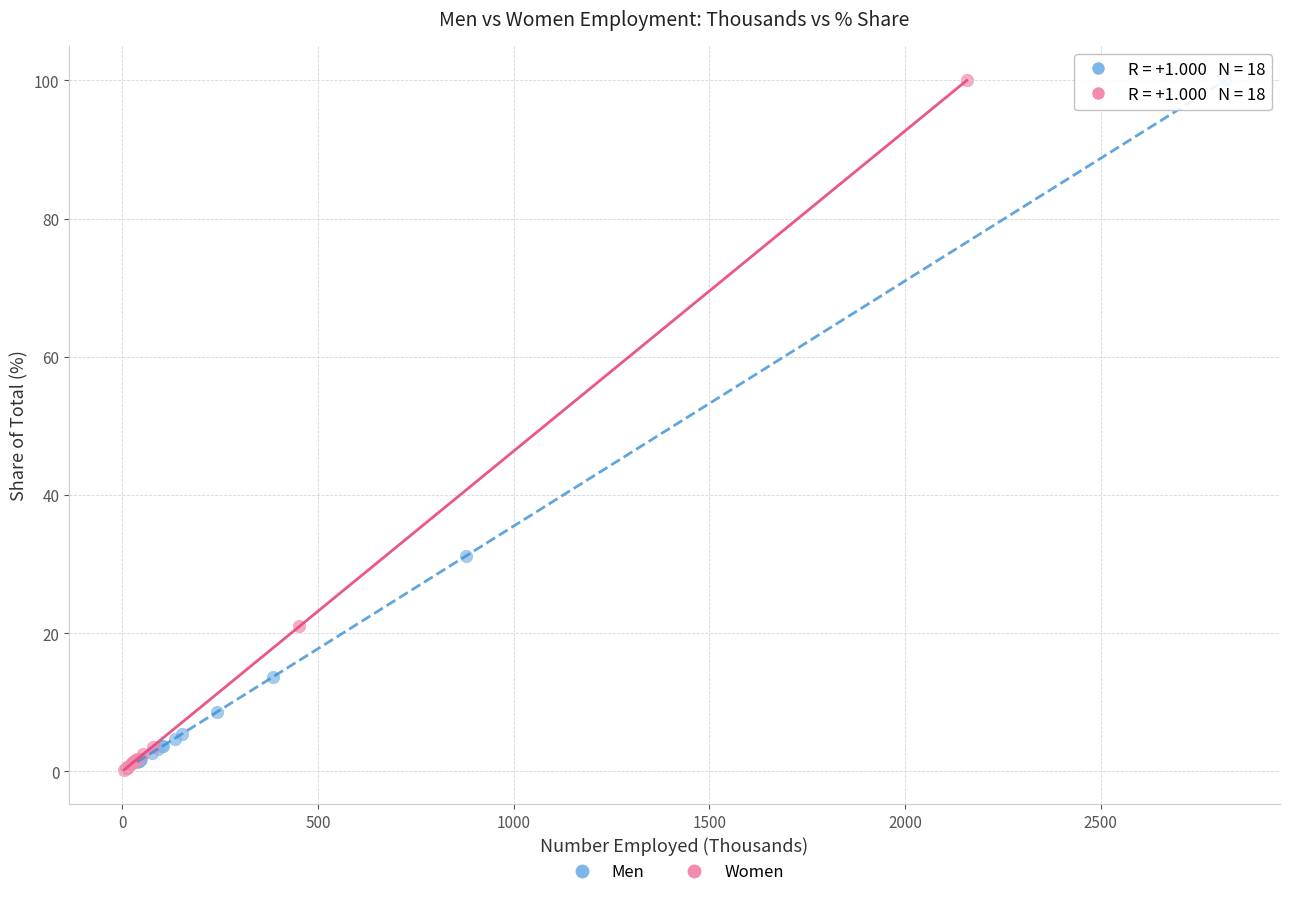

Which series contains the lowest Y value?

Women